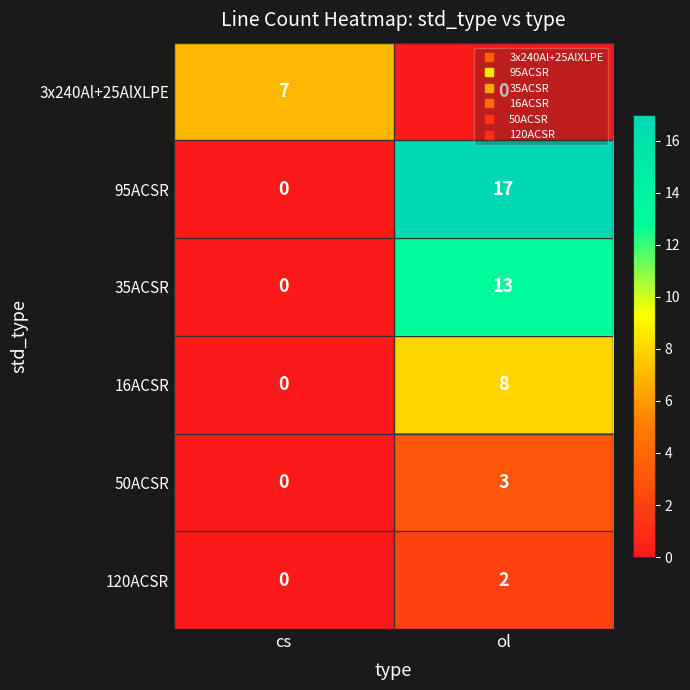

True or false: 3x240Al+25AlXLPE has a value of 7 at cs.

True